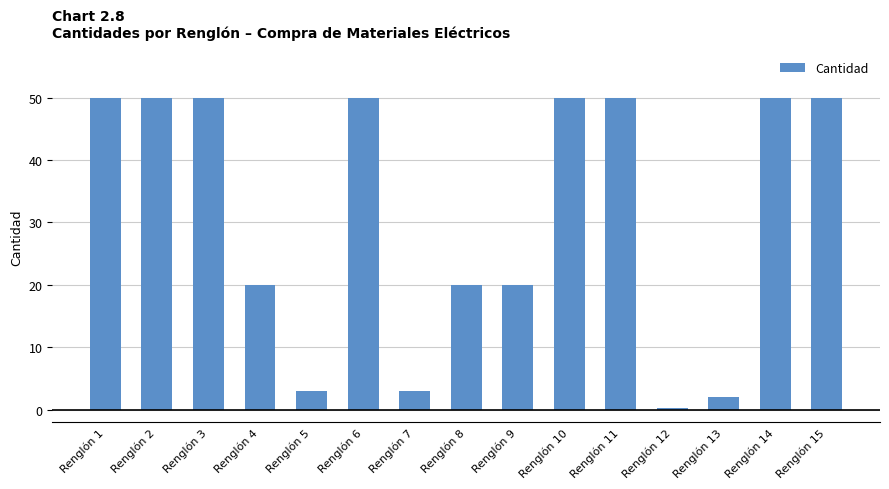

What is the approximate value at Renglón 13?

2.0